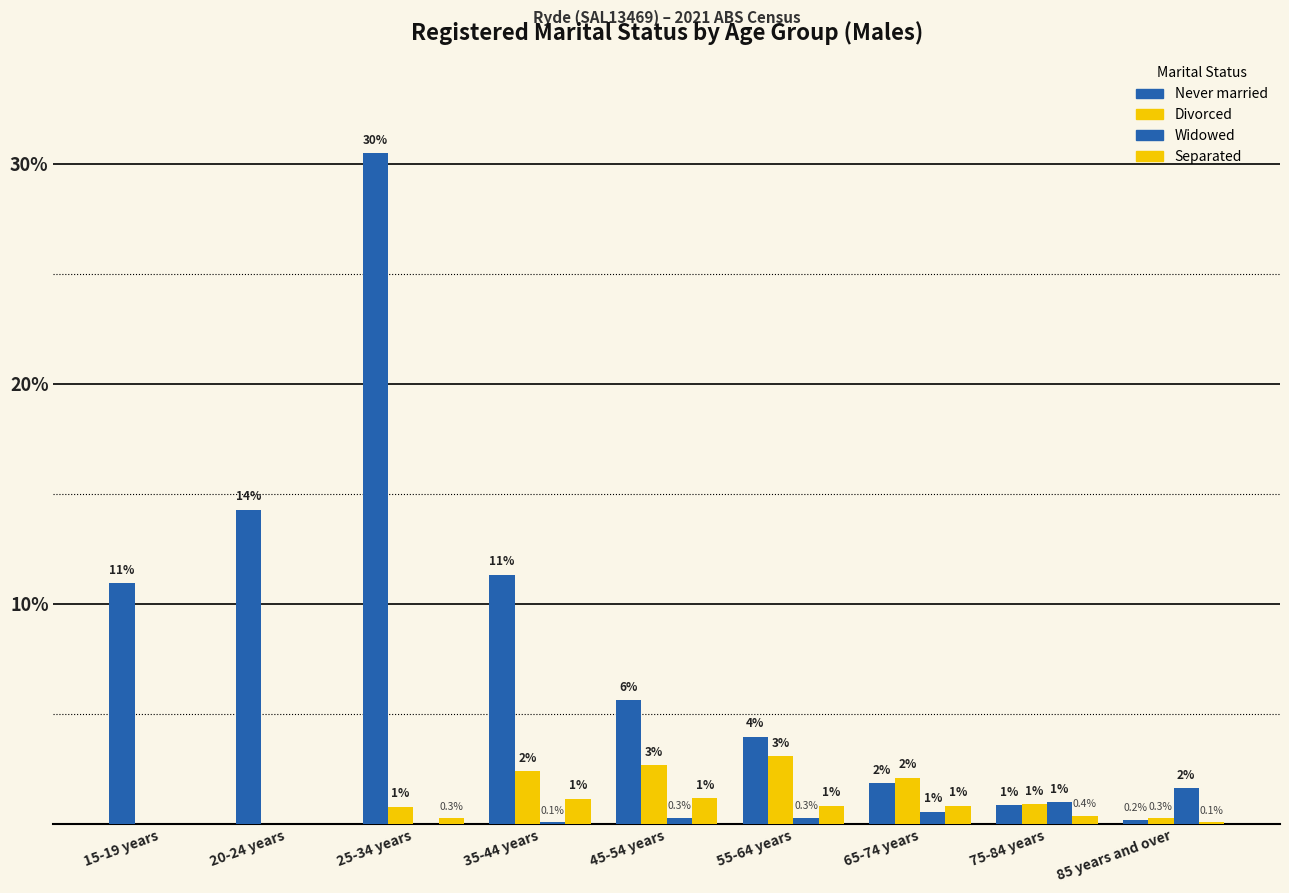

Are the bars grouped side by side (vs. stacked)?

Yes